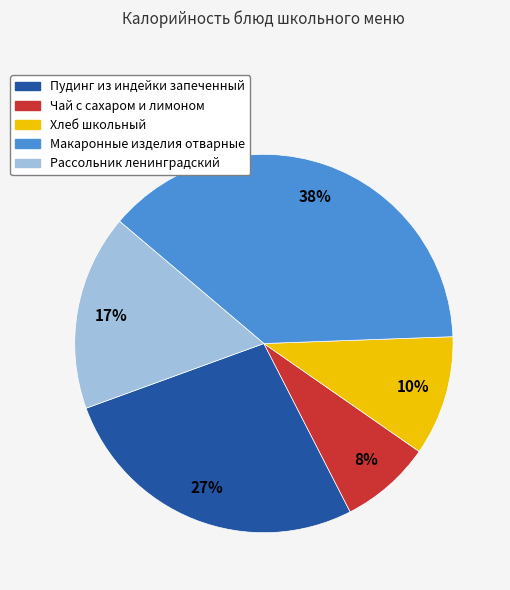

What percentage is the Макаронные изделия отварные slice, to the nearest percent?

38%